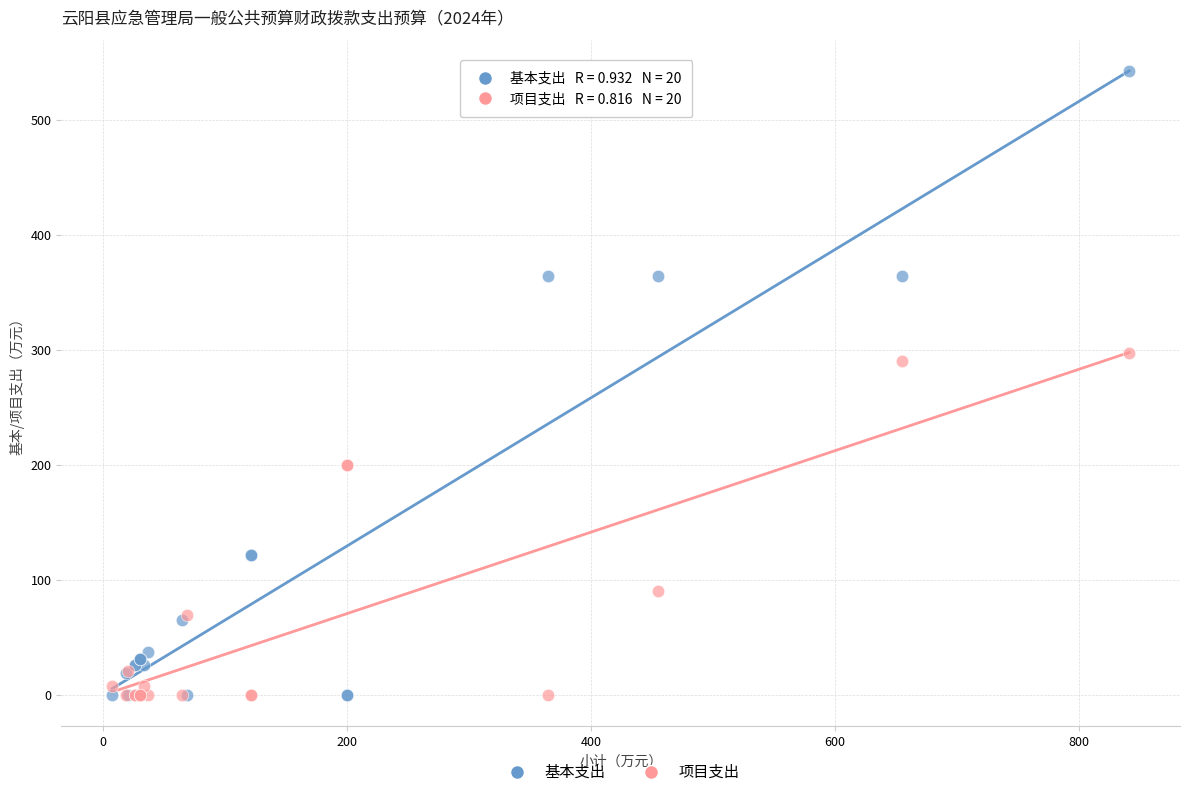

Which series reaches the maximum Y coordinate?

基本支出